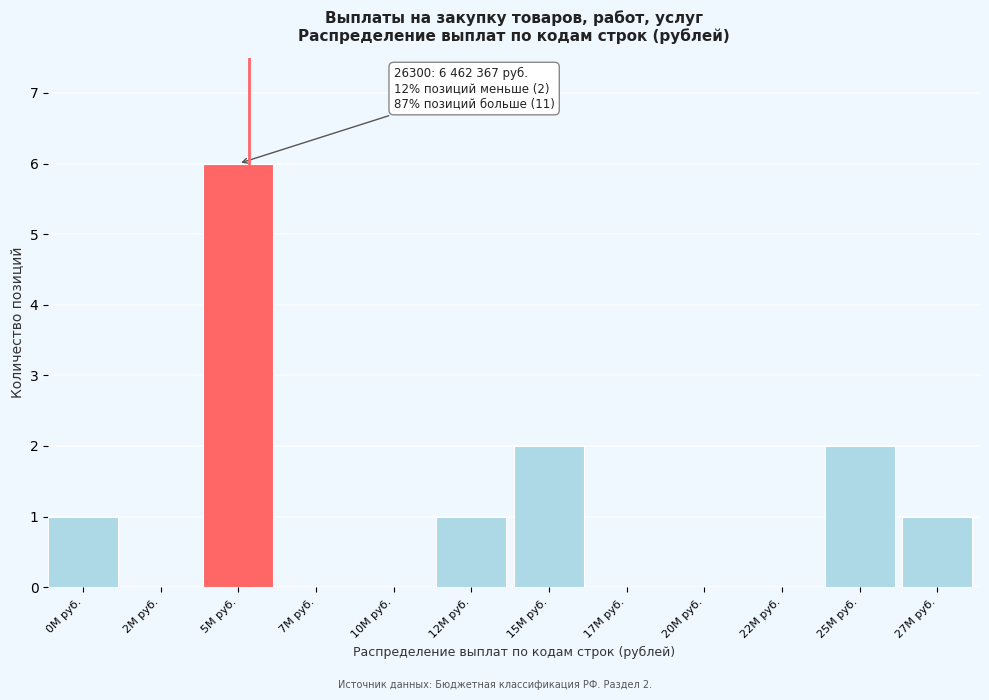

Reading left to right, extract all data points from this chart.

0M руб.=1	2M руб.=0	5M руб.=6	7M руб.=0	10M руб.=0	12M руб.=1	15M руб.=2	17M руб.=0	20M руб.=0	22M руб.=0	25M руб.=2	27M руб.=1